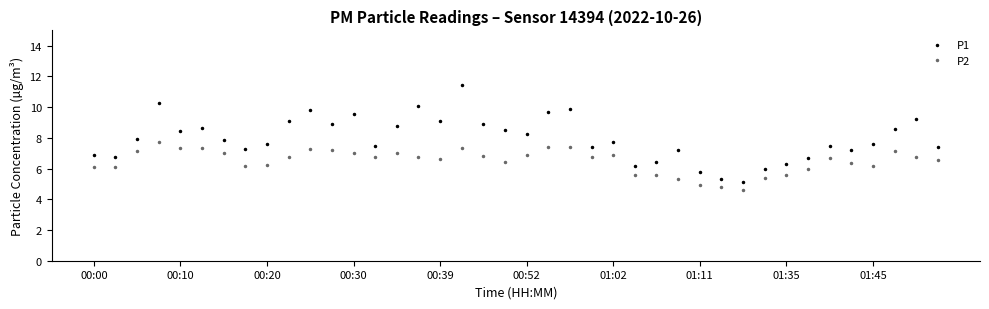

Which series has the largest total across all categories?

P1